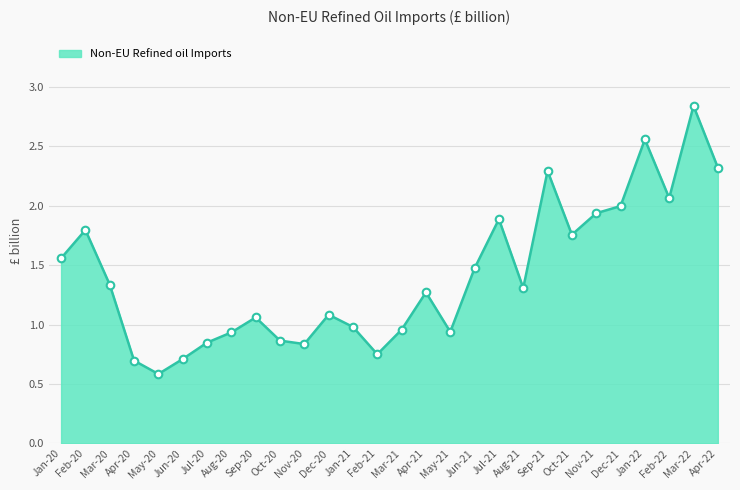

What is the change in value from Feb-21 to Feb-22?

+1.3